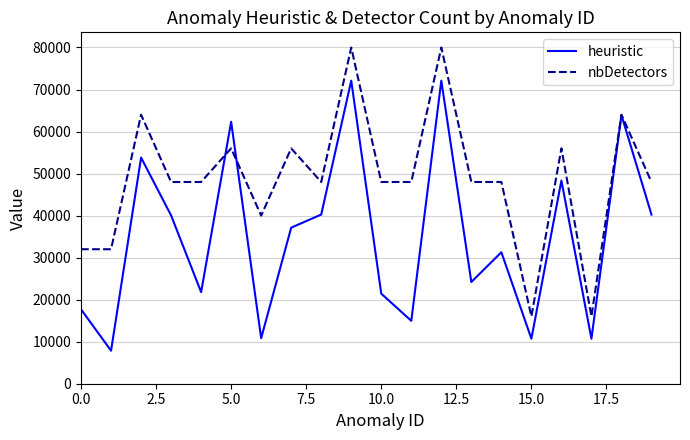

What is the greatest value displayed?

80000.0